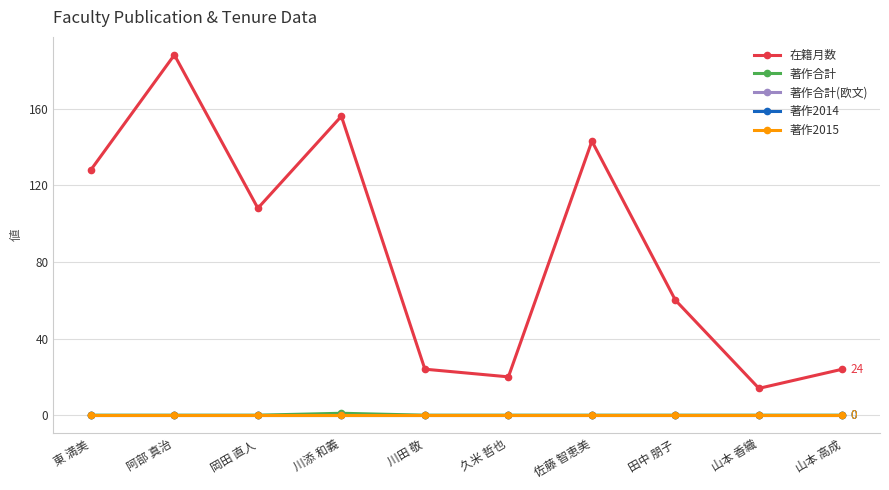

Reading right to left, what are all the values shown in this chart?

在籍月数: 山本 高成=24	山本 香織=14	田中 朋子=60	佐藤 智恵美=143	久米 哲也=20	川田 敬=24	川添 和義=156	岡田 直人=108	阿部 真治=188	東 満美=128
著作合計: 山本 高成=0	山本 香織=0	田中 朋子=0	佐藤 智恵美=0	久米 哲也=0	川田 敬=0	川添 和義=1	岡田 直人=0	阿部 真治=0	東 満美=0
著作合計(欧文): 山本 高成=0	山本 香織=0	田中 朋子=0	佐藤 智恵美=0	久米 哲也=0	川田 敬=0	川添 和義=0	岡田 直人=0	阿部 真治=0	東 満美=0
著作2014: 山本 高成=0	山本 香織=0	田中 朋子=0	佐藤 智恵美=0	久米 哲也=0	川田 敬=0	川添 和義=0	岡田 直人=0	阿部 真治=0	東 満美=0
著作2015: 山本 高成=0	山本 香織=0	田中 朋子=0	佐藤 智恵美=0	久米 哲也=0	川田 敬=0	川添 和義=0	岡田 直人=0	阿部 真治=0	東 満美=0